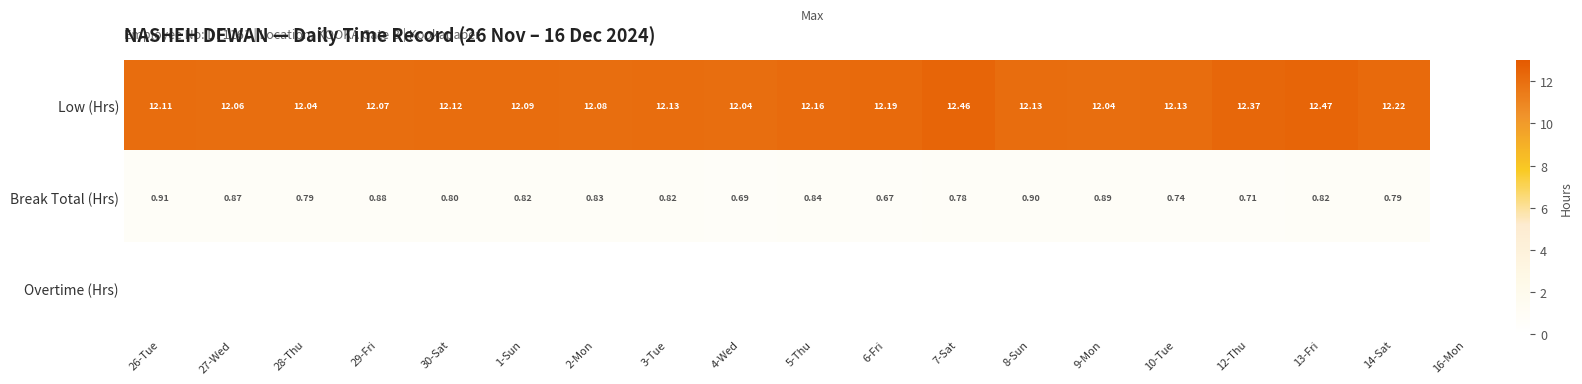

True or false: Break Total (Hrs) has a value of 0.8 at 1-Sun.

True